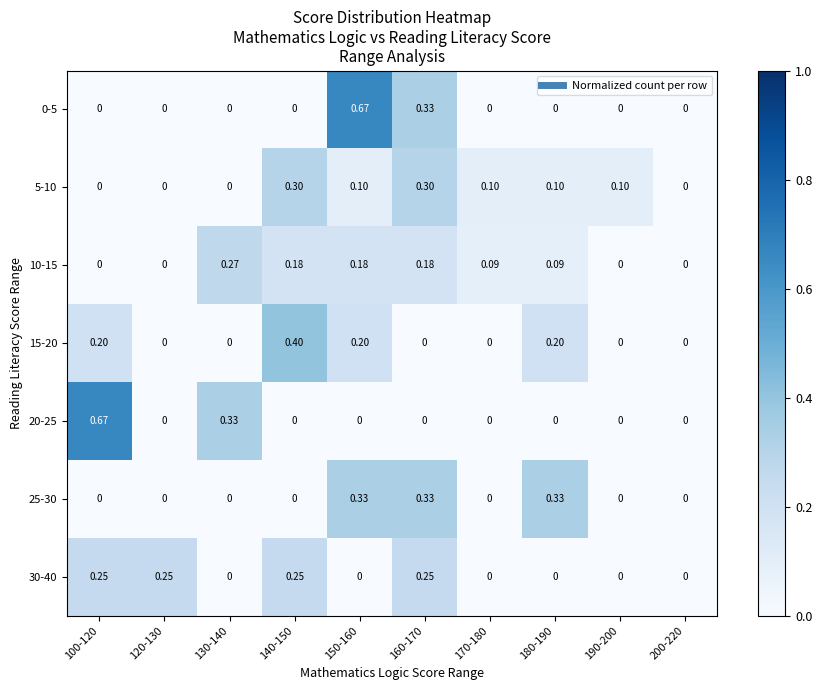

Is the value of 30-40 at 130-140 greater than the value of 20-25 at 130-140?

No